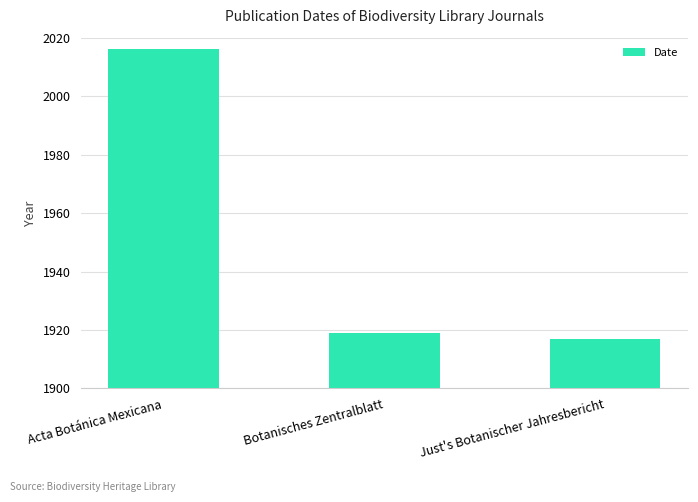

How many values are below 1919?

1